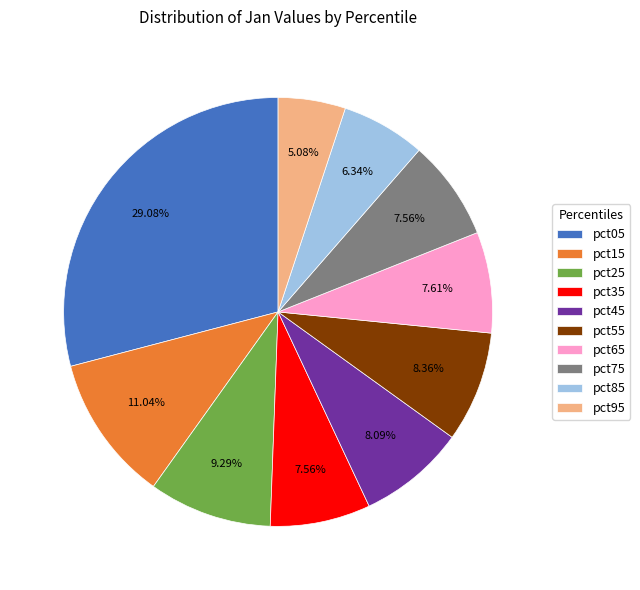

How many slices are in this pie chart?

10